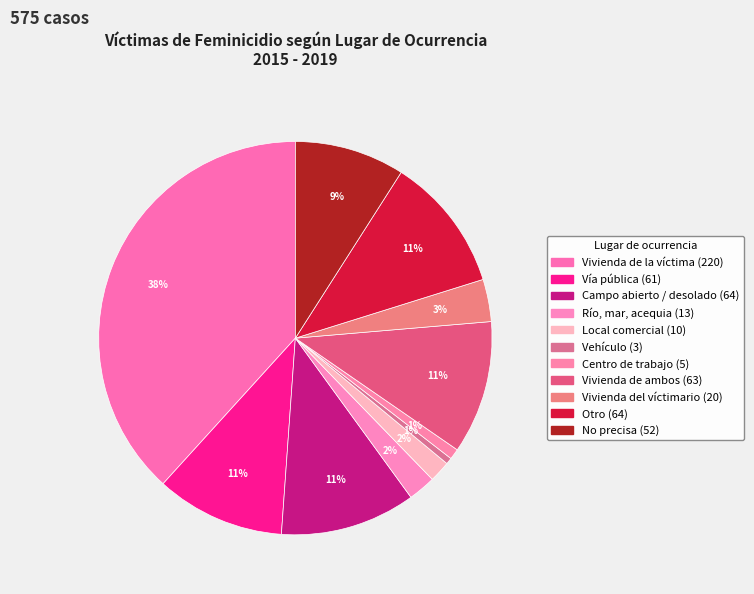

Which slice is the largest?

Vivienda de la víctima